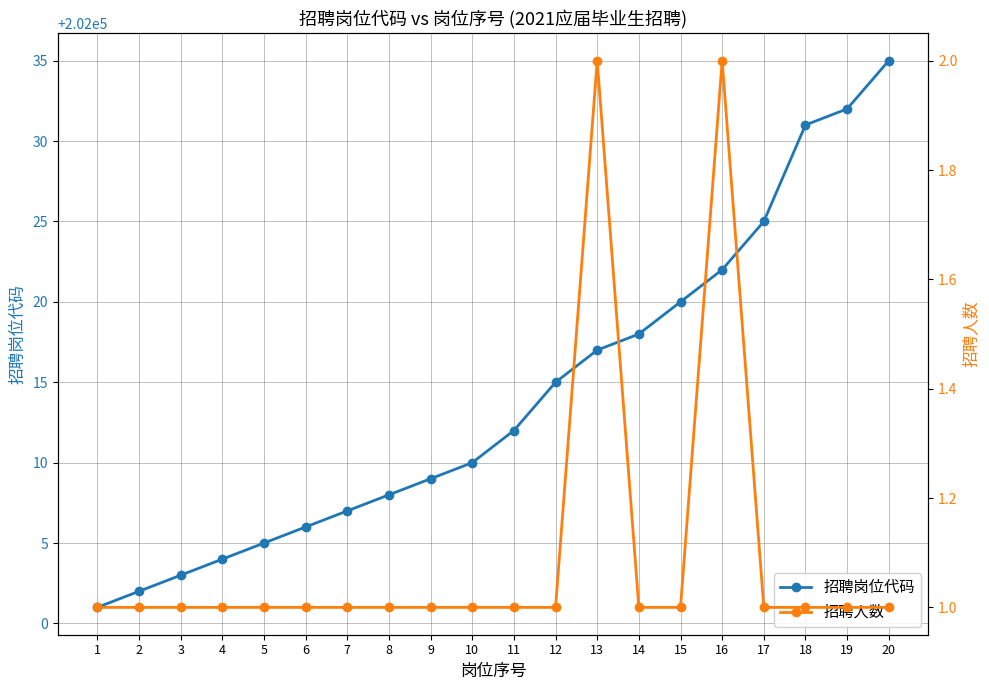

List the labels in order of 招聘岗位代码 value, smallest first.

1, 2, 3, 4, 5, 6, 7, 8, 9, 10, 11, 12, 13, 14, 15, 16, 17, 18, 19, 20